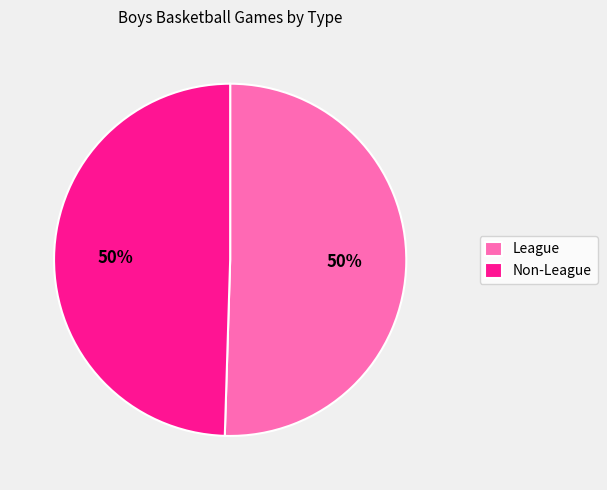

The Non-League slice represents 50% of the pie. True or false?

True